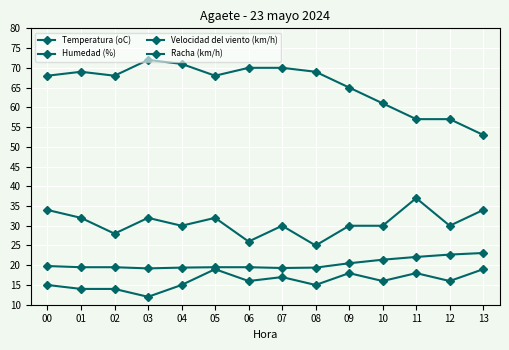

Does the chart have visible grid lines?

Yes